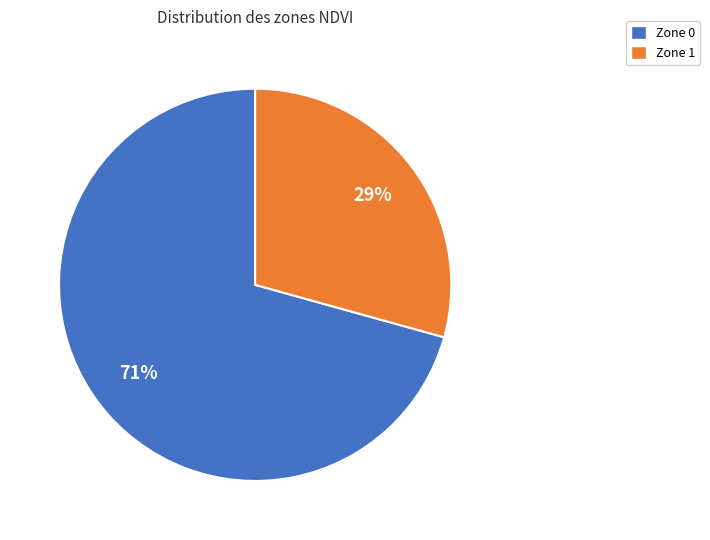

Count the number of slices in the pie.

2